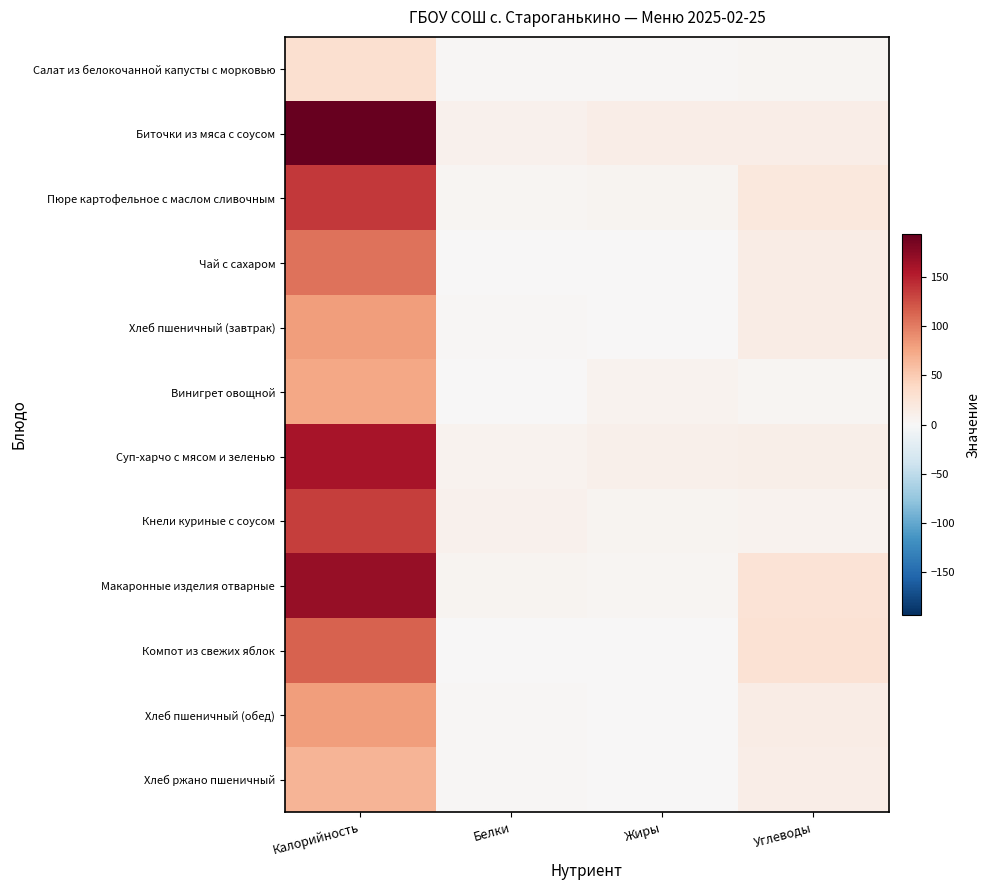

Between Белки and Углеводы, which series saw the biggest shift?

Компот из свежих яблок